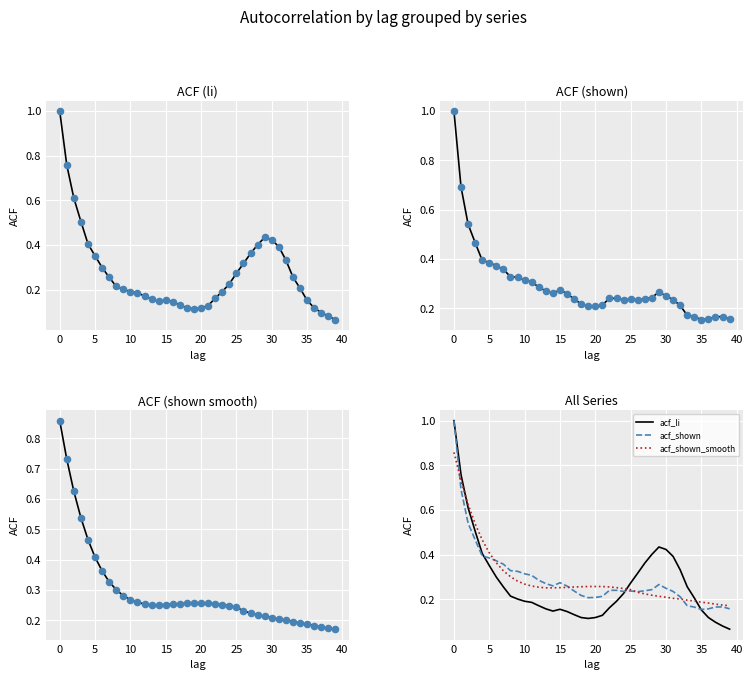

Is the value of acf_shown at 21 greater than the value of acf_shown_smooth at 37?

Yes